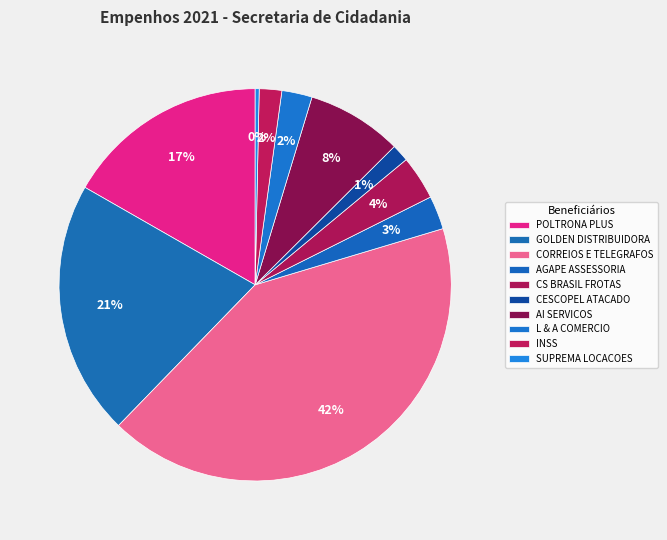

Rank the categories by value from lowest to highest.

SUPREMA LOCACOES EIRELI - ME, CESCOPEL ATACADO DISTRIBUIDOR LTDA, INSS - INSTITUTO NACIONAL DO SEGURO SOCIAL, L & A COMERCIO E SERVICOS LTDA, AGAPE ASSESSORIA E CONSULTORIA LTDA, CS BRASIL FROTAS S.A., AI SERVICOS DE DIGITACAO E PROCESSAMENTO, POLTRONA PLUS SERVICOS EIRELI, GOLDEN DISTRIBUIDORA LTDA., EMPRESA BRASILEIRA DE CORREIOS E TELEGRAFOS